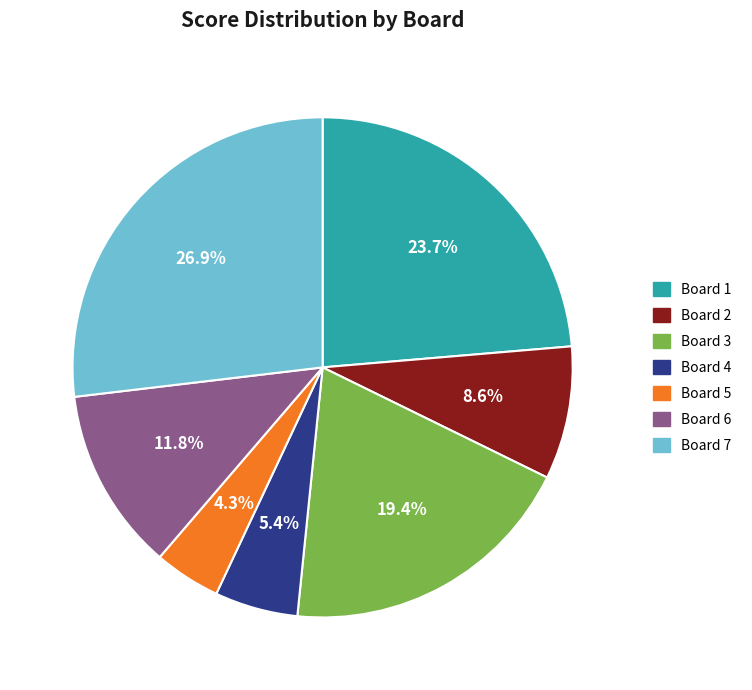

What is the largest slice in the pie chart?

Board 7